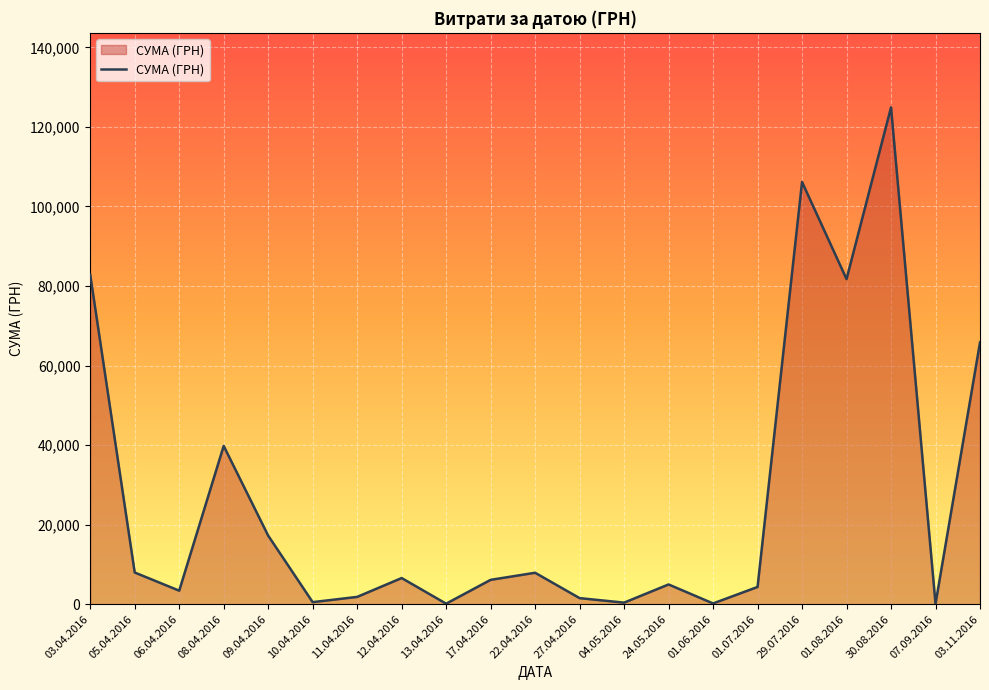

Where is the data nearest to the value 62494?

03.11.2016